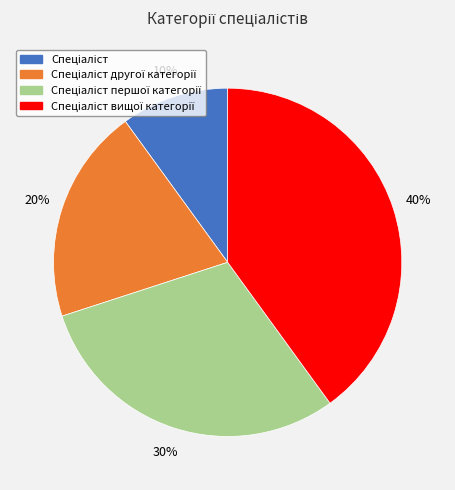

Is there any slice that represents more than half of the pie?

No